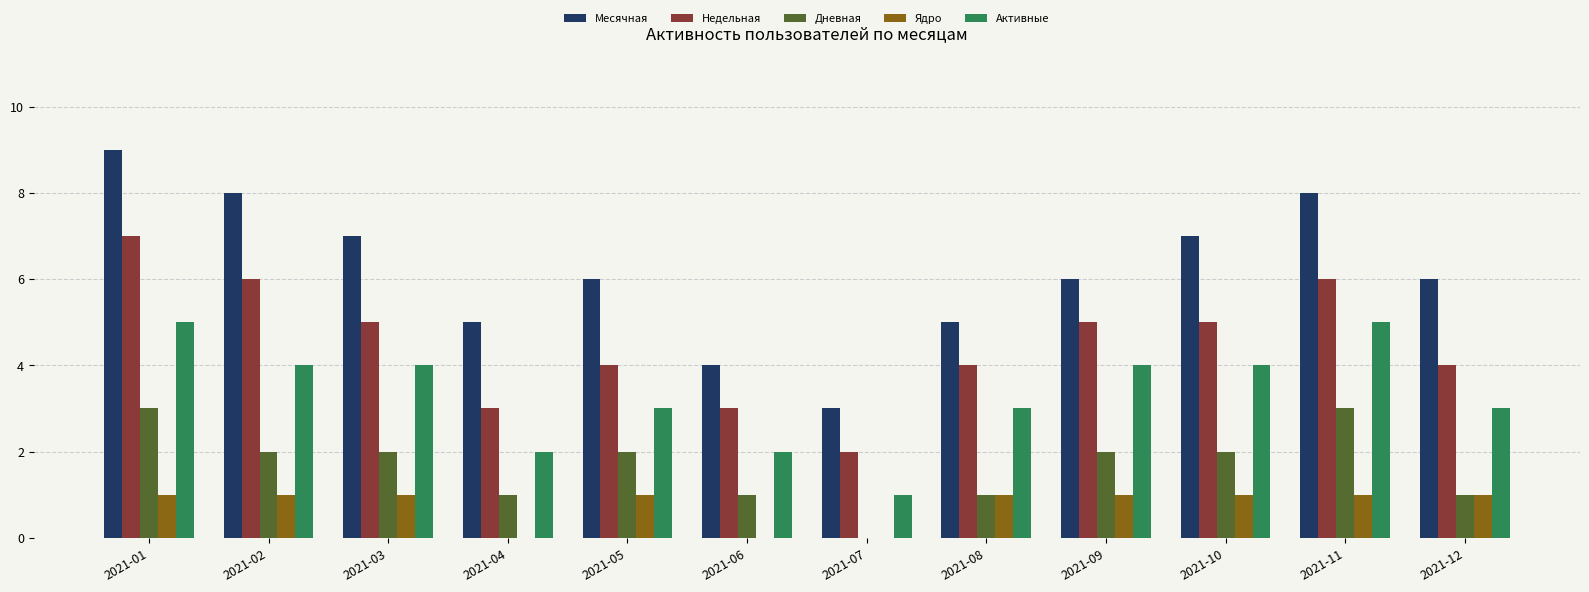

The Дневная series shows 3 at 2021-11. True or false?

True